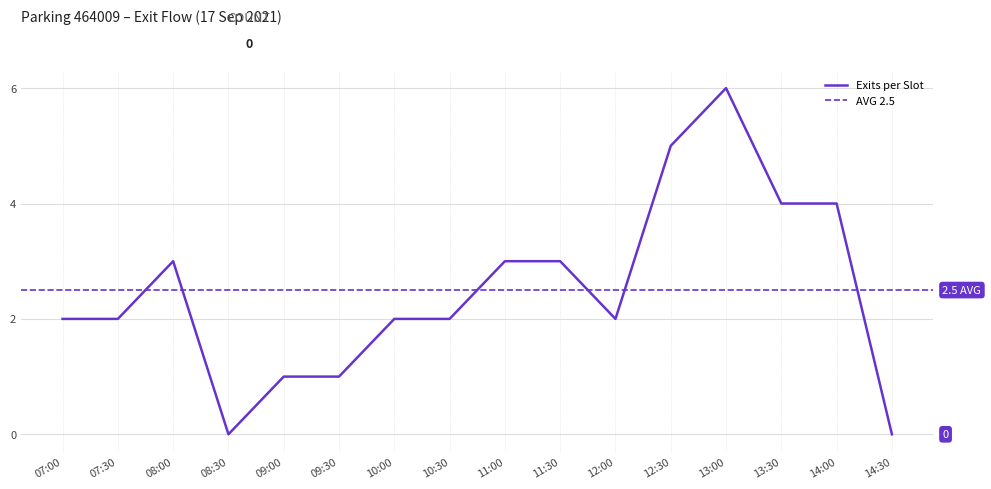

The Exits per Slot series shows 2 at 11:00. True or false?

False